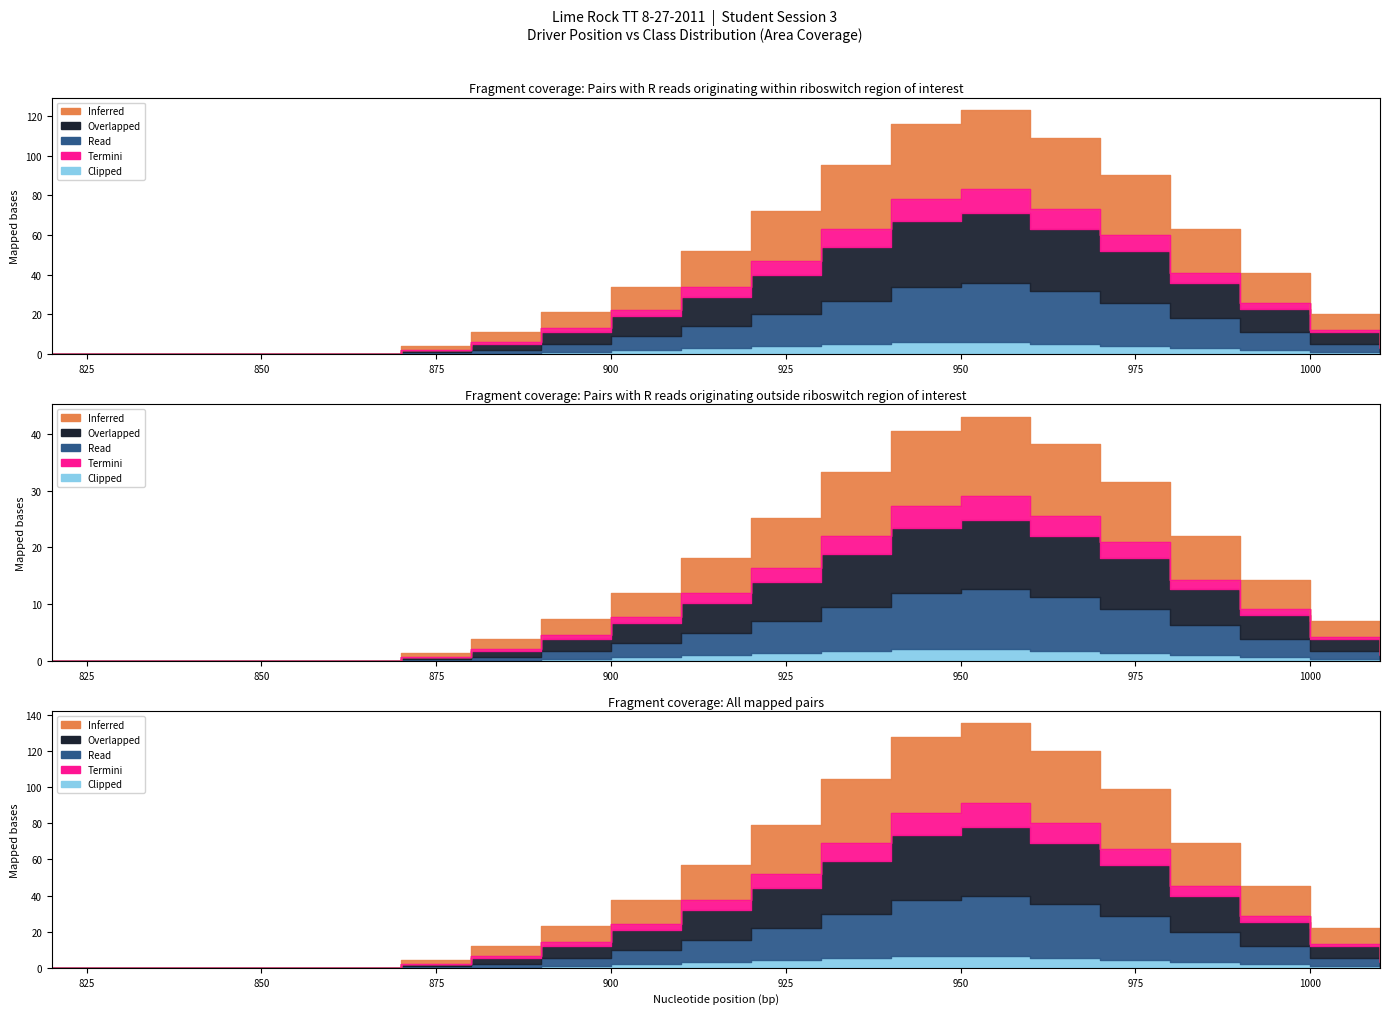

Is the value of Inferred at 14 greater than the value of Read at 7?

Yes